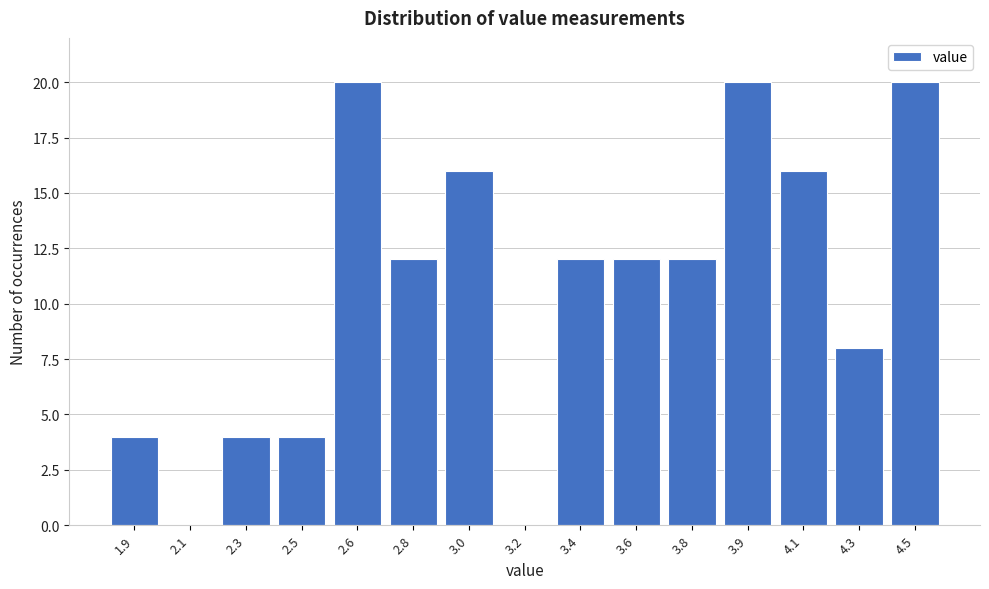

Reading right to left, extract all data points from this chart.

4.5=20	4.3=8	4.1=16	3.9=20	3.8=12	3.6=12	3.4=12	3.2=0	3.0=16	2.8=12	2.6=20	2.5=4	2.3=4	2.1=0	1.9=4